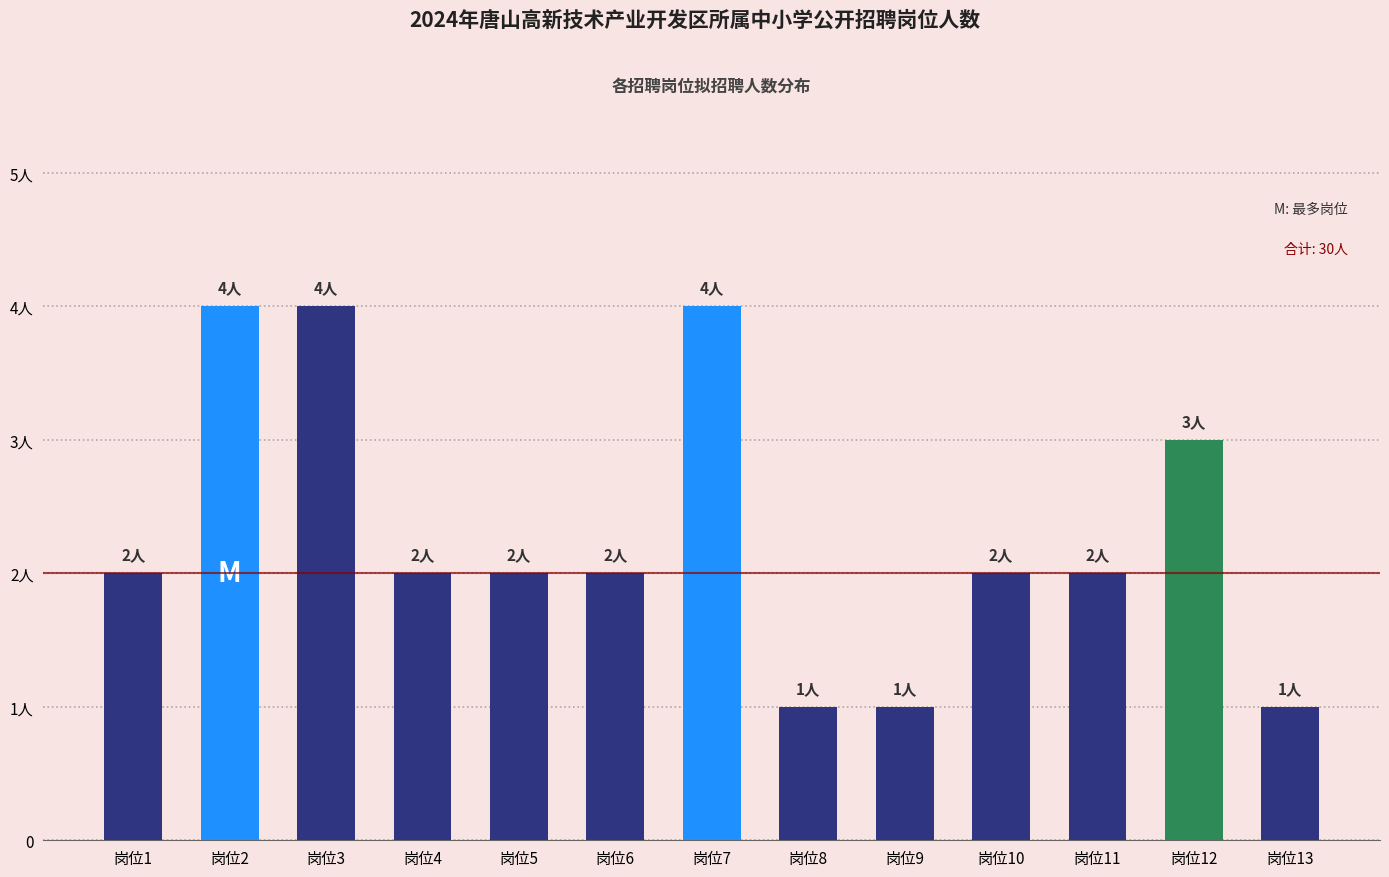

List the labels in order of value, largest first.

岗位2, 岗位3, 岗位7, 岗位12, 岗位1, 岗位4, 岗位5, 岗位6, 岗位10, 岗位11, 岗位8, 岗位9, 岗位13